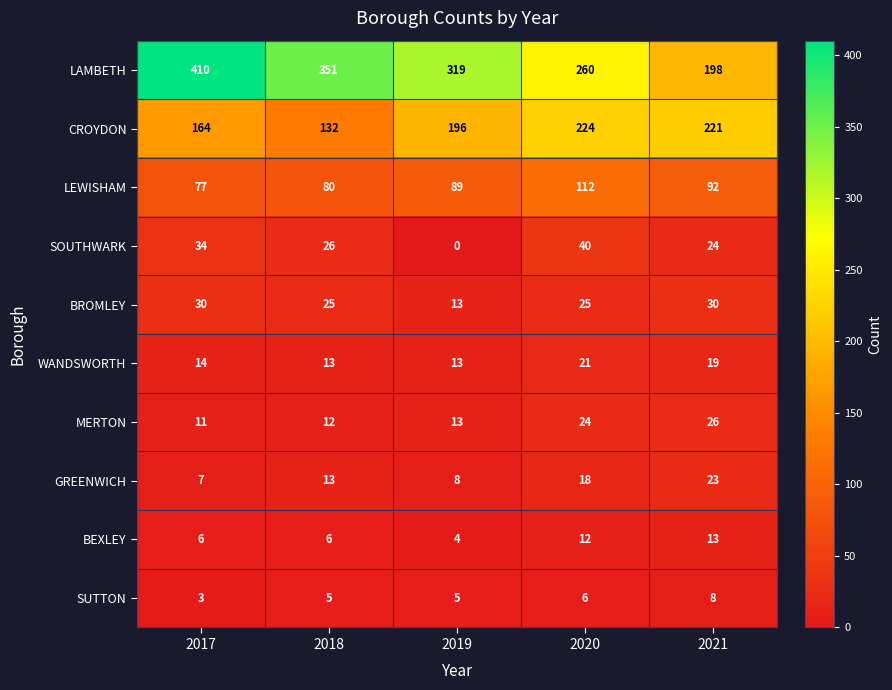

What is the greatest value displayed?

410